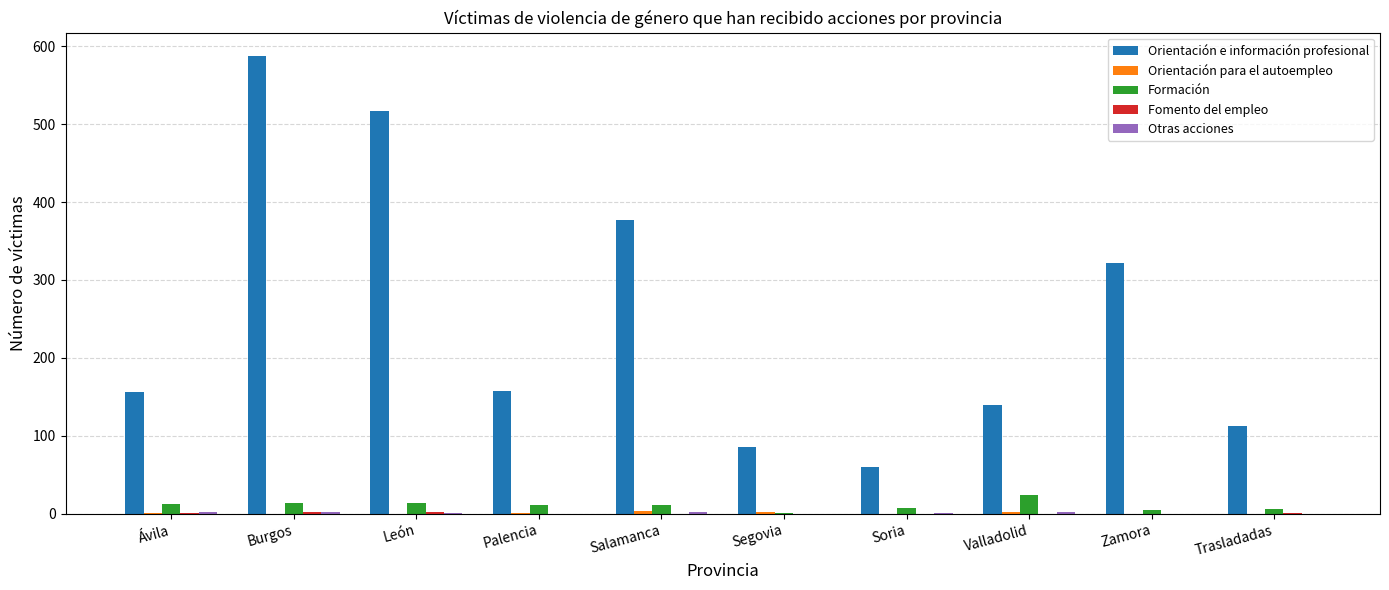

True or false: Orientación e información profesional has a value of 211 at Palencia.

False